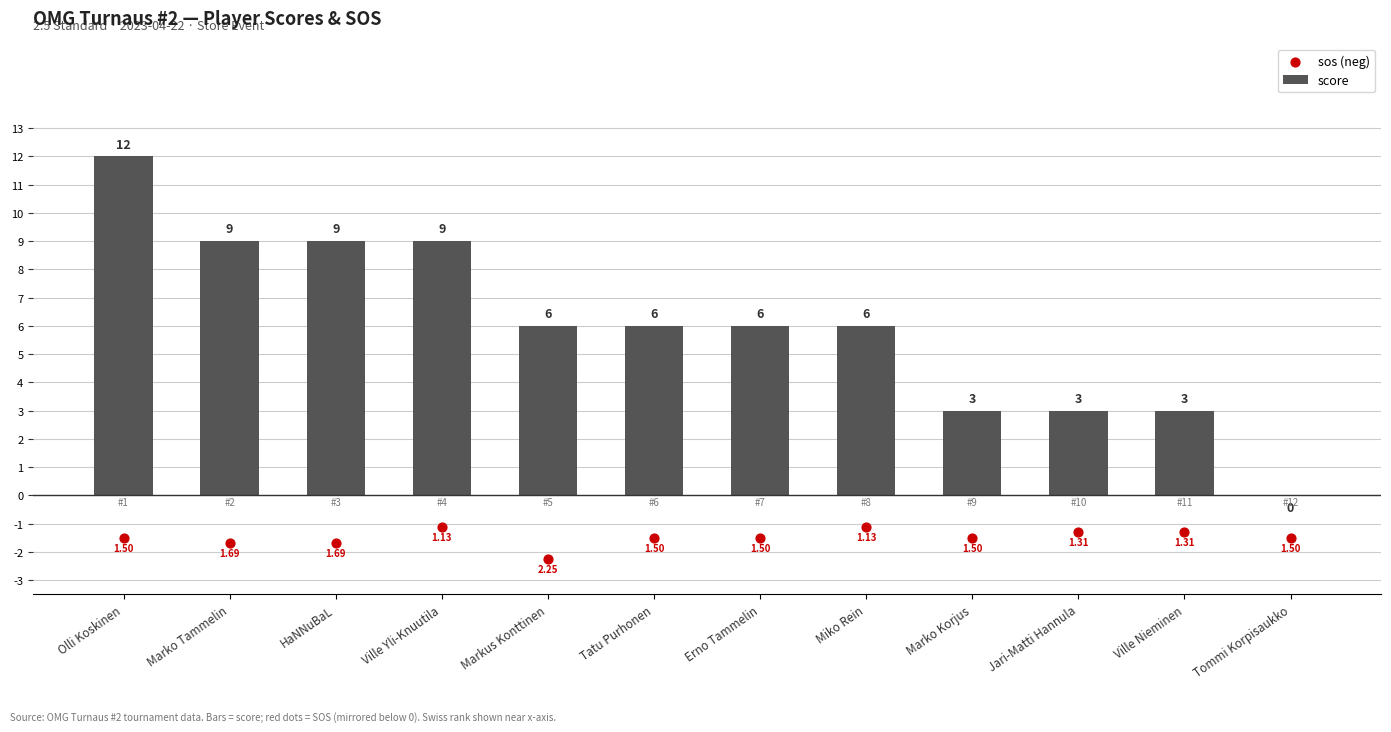

Which series has the widest spread of Y values?

score